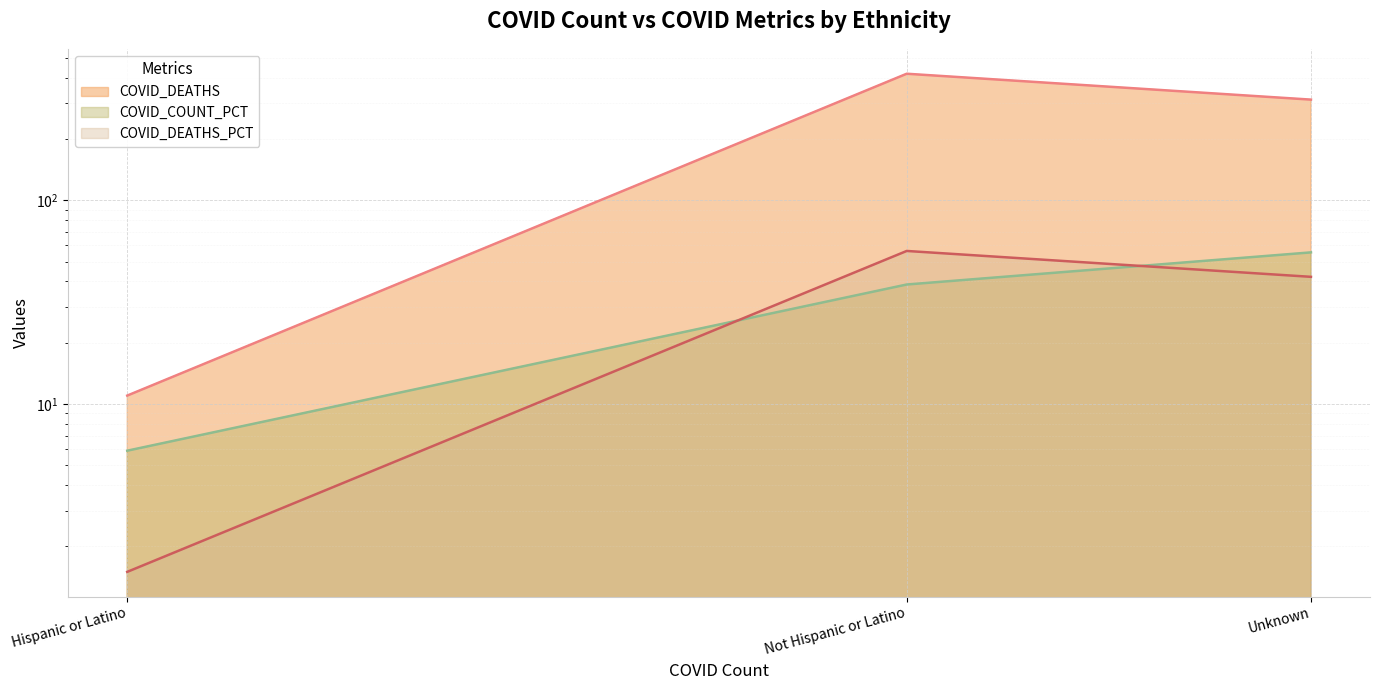

What are all the series names shown in the legend?

COVID_DEATHS, COVID_COUNT_PCT, COVID_DEATHS_PCT